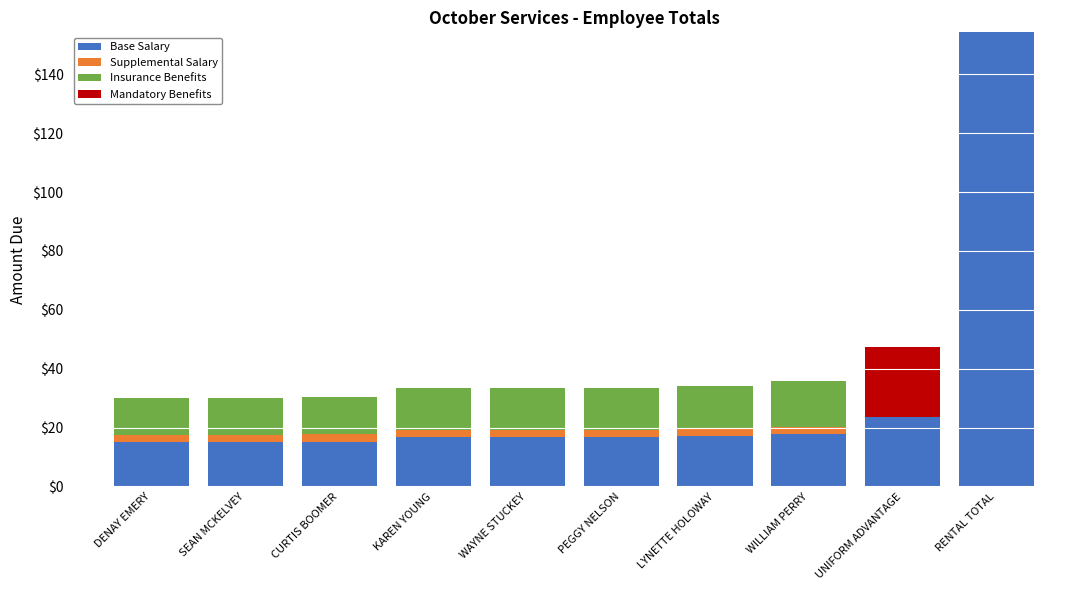

What is the sum of all Base Salary values?

308.5